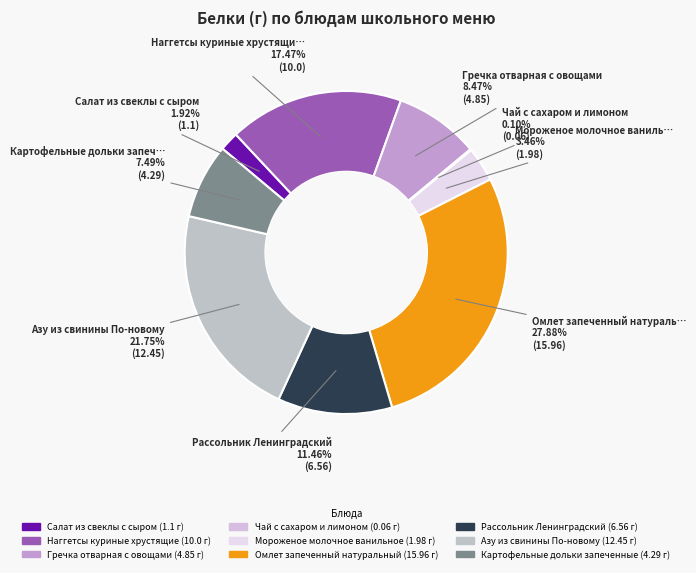

What is the total percentage of Чай с сахаром и лимоном and Картофельные дольки запеченные?

7.6%